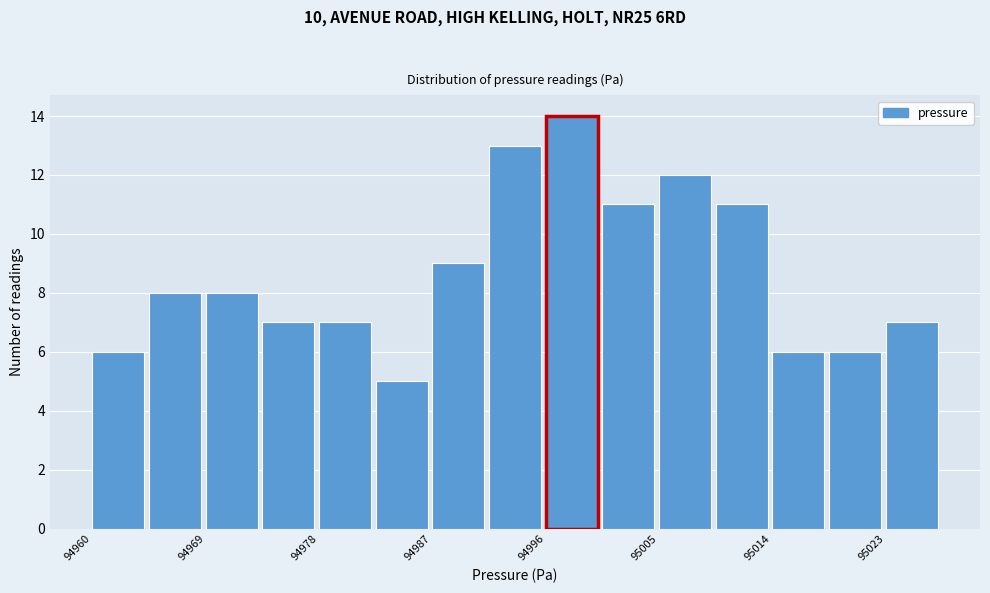

Reading left to right, transcribe this chart: for each bar, give the range it covers on the x-axis and its height. Neither the bar edges nor the heights are printed on the chart, so give them approximately, as read against the axes.

94960 to 94965: 6
94965 to 94969: 8
94969 to 94974: 8
94974 to 94978: 7
94978 to 94983: 7
94983 to 94987: 5
94987 to 94992: 9
94992 to 94996: 13
94996 to 95001: 14
95001 to 95005: 11
95005 to 95010: 12
95010 to 95014: 11
95014 to 95019: 6
95019 to 95023: 6
95023 to 95028: 7